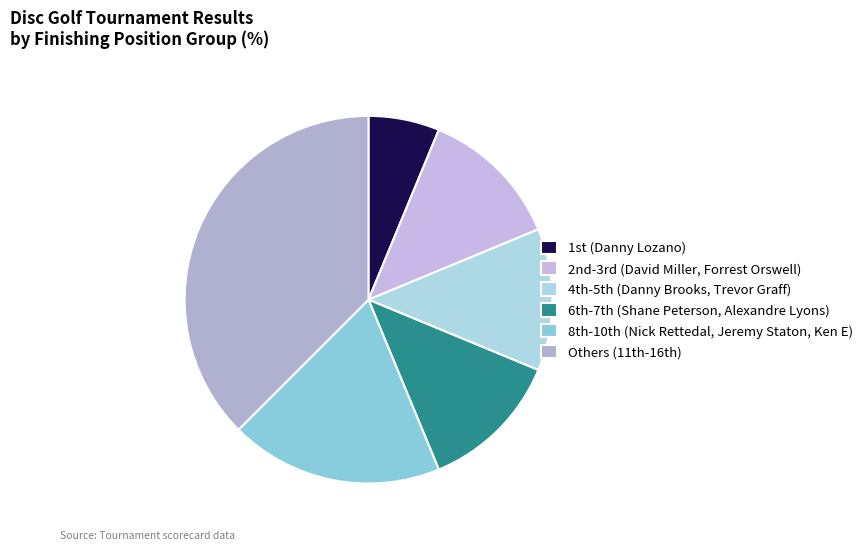

Count the number of slices in the pie.

6